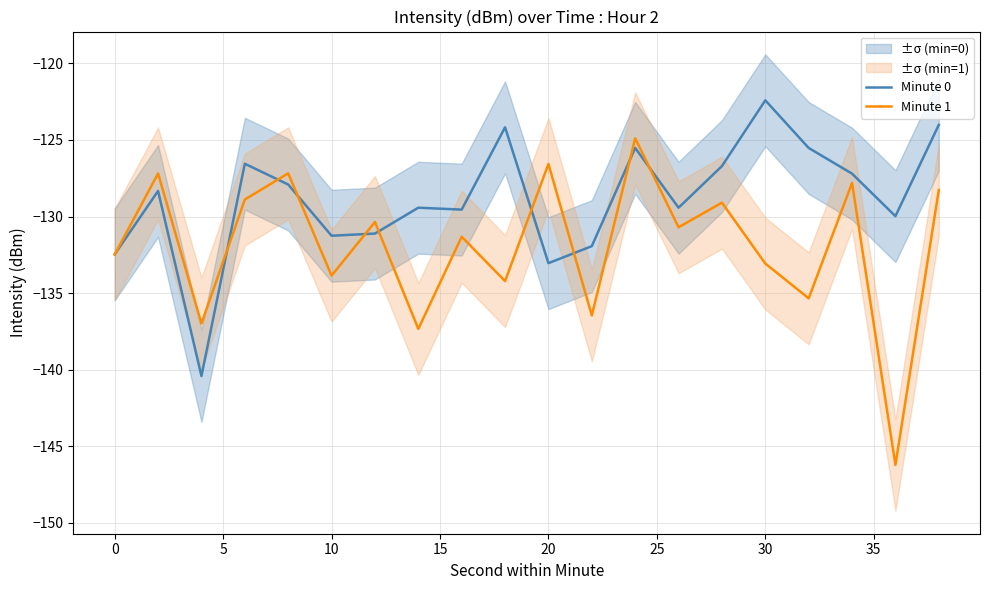

What is the difference between the maximum and second lowest values in the Minute 1 series?

12.4